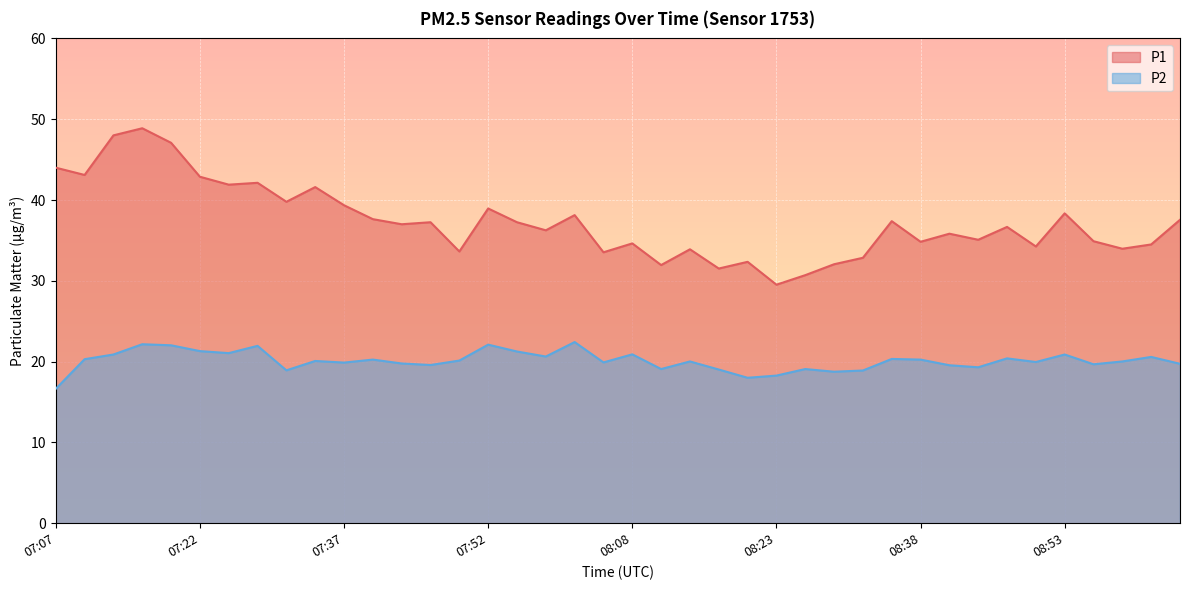

Between 09:05 and 07:16, which is larger?

07:16